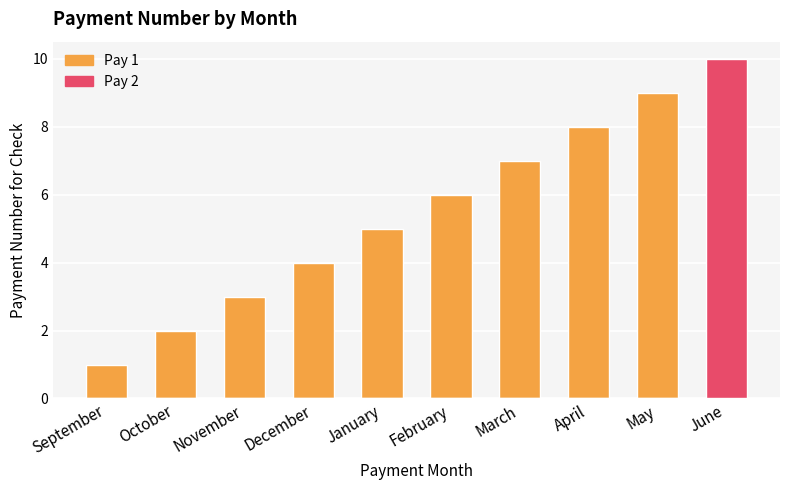

Is it true that Pay 2 equals 0 at September?

True